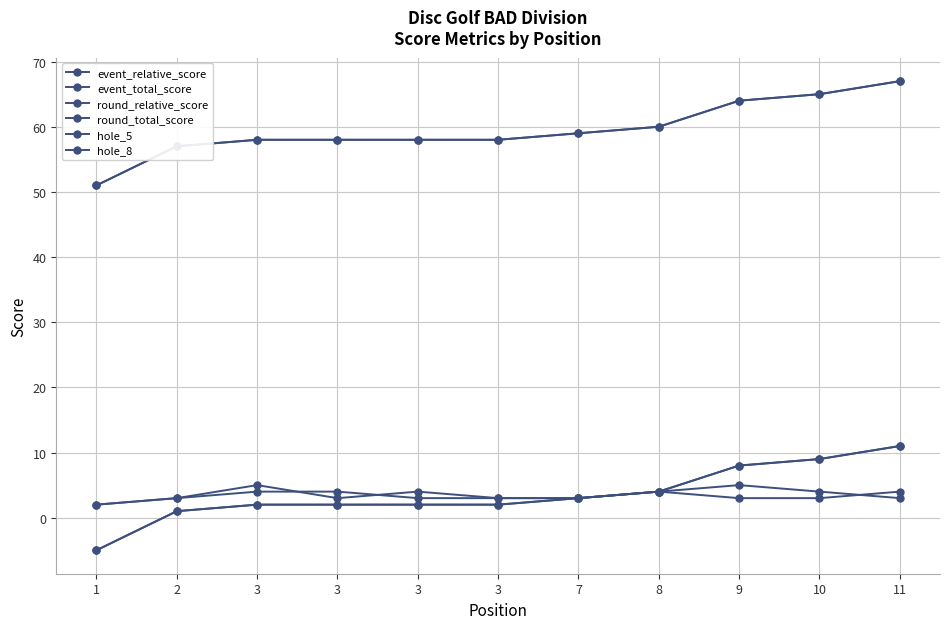

Does the chart have visible grid lines?

Yes